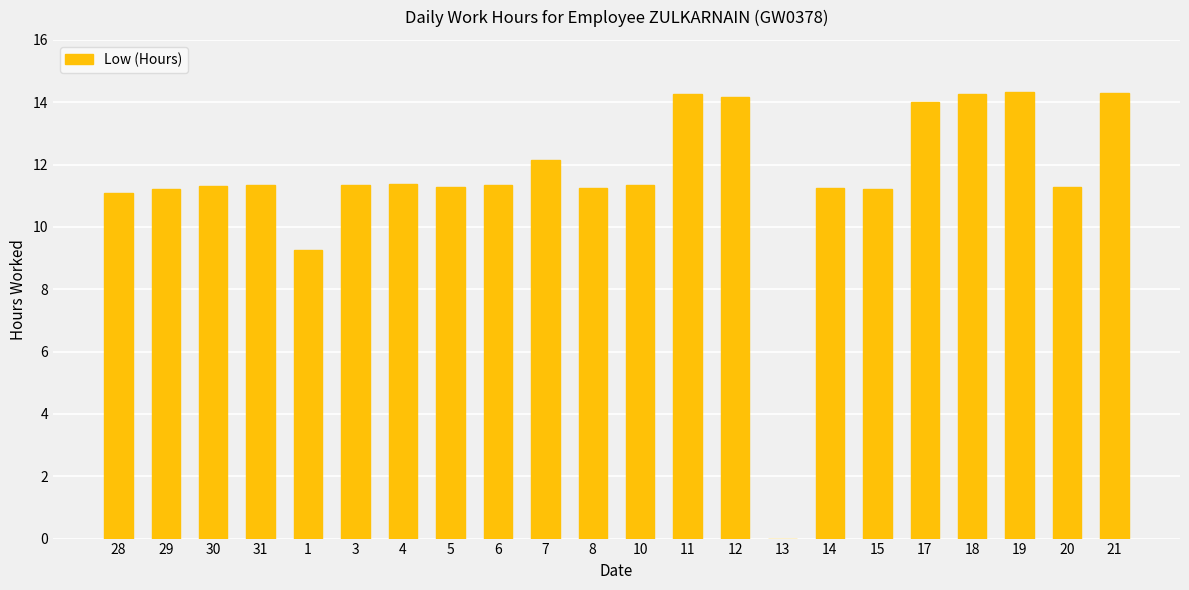

How many data points does each series have?

22